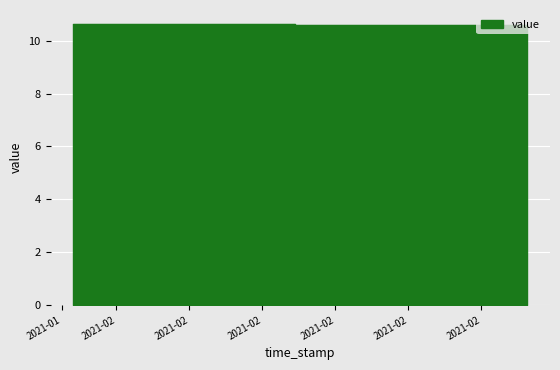

How many lines are shown in the chart?

1